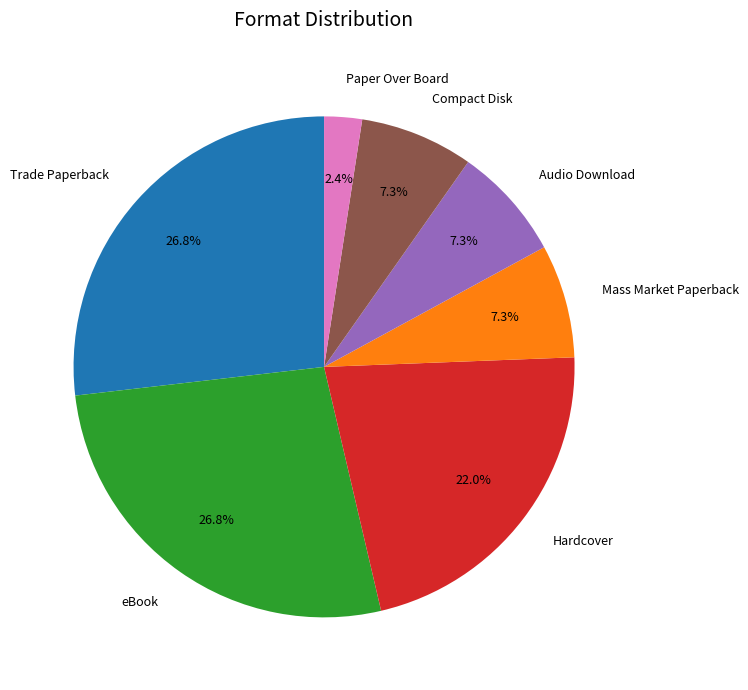

To the nearest percent, what portion does eBook represent?

27%